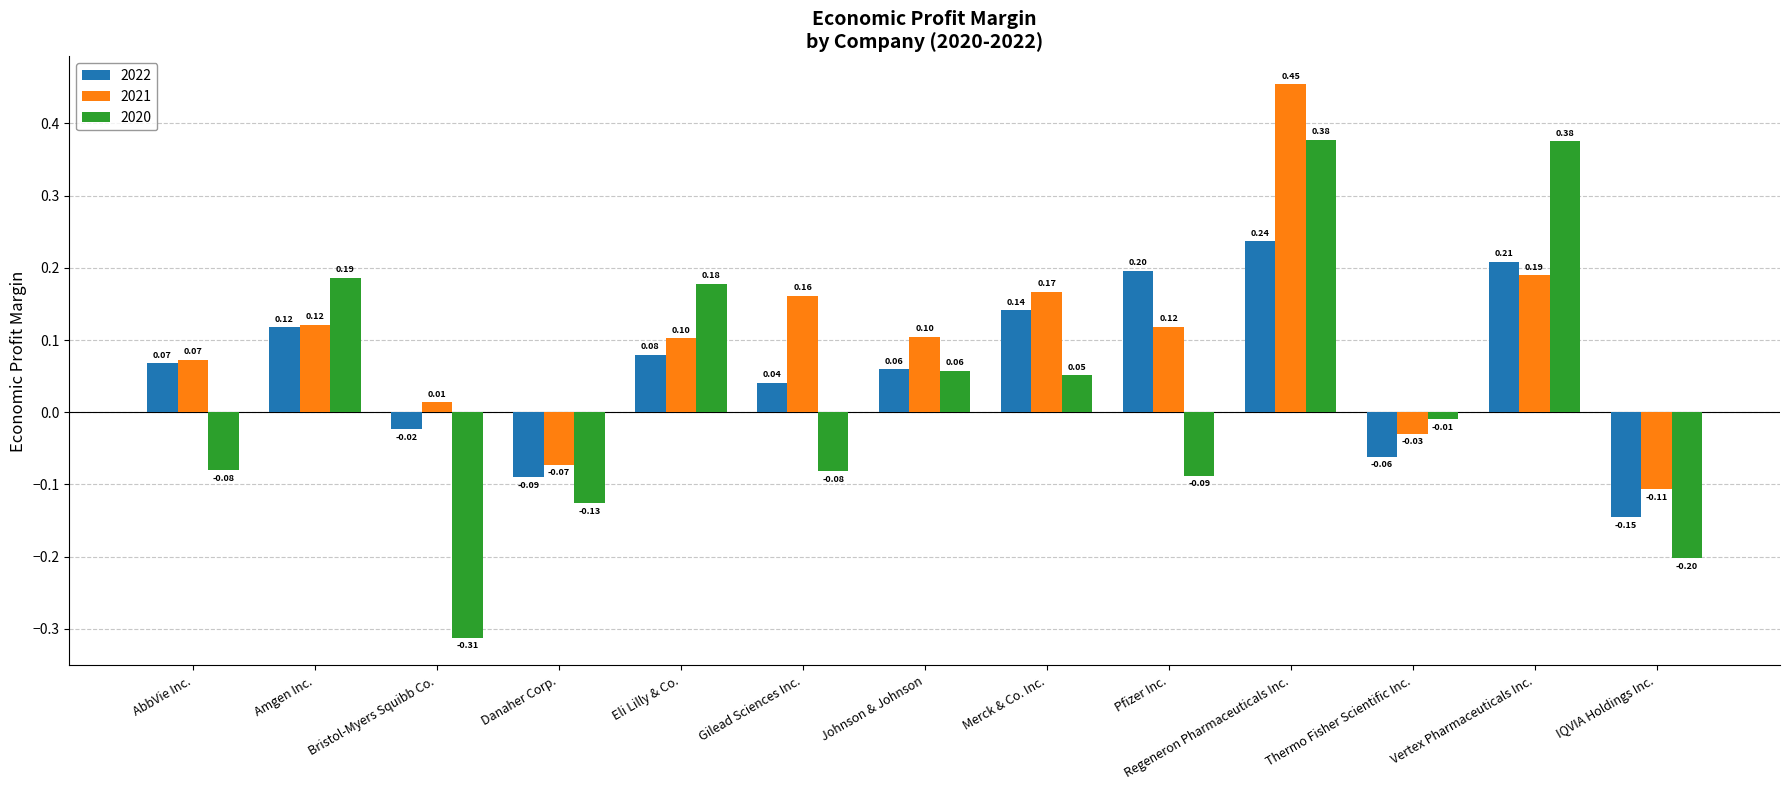

At how many categories does at least one series exceed 0?

10